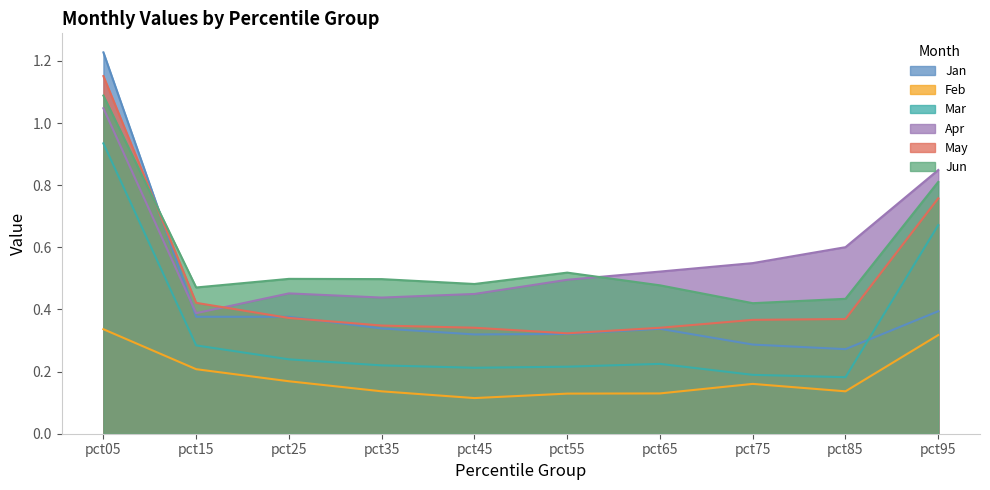

Which series has the widest spread of values?

Jan